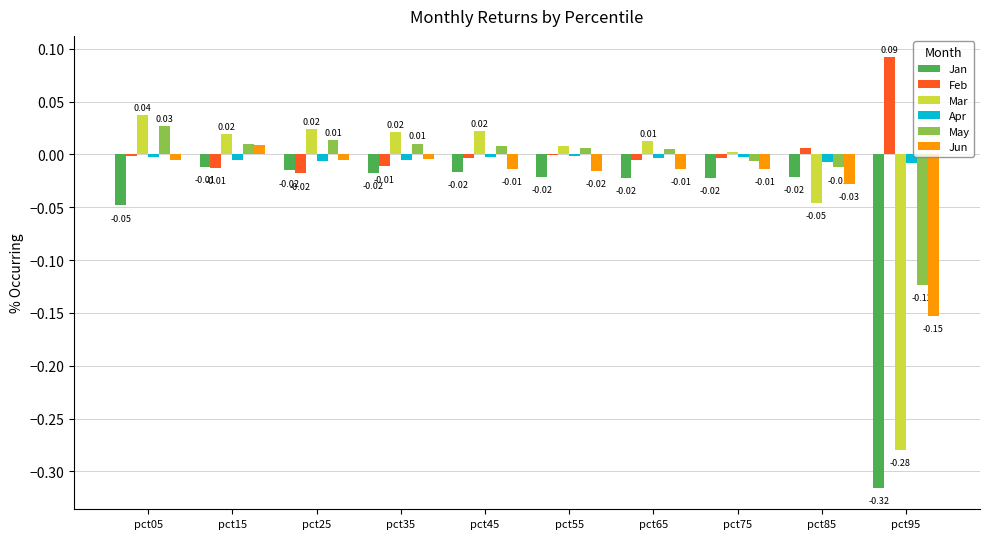

Which series has the largest total across all categories?

Feb